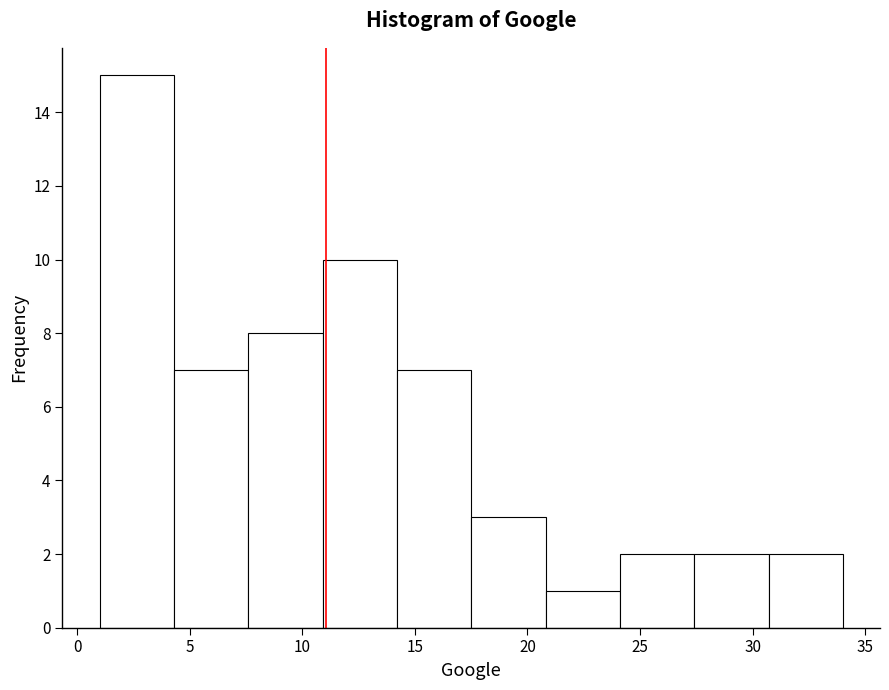

Reading left to right, list every bar in this chart as the range it spans on the x-axis followed by its height. Neither the bar edges nor the heights are printed on the chart, so give them approximately, as read against the axes.

1.0 to 4.3: 15
4.3 to 7.6: 7
7.6 to 10.9: 8
10.9 to 14.2: 10
14.2 to 17.5: 7
17.5 to 20.8: 3
20.8 to 24.1: 1
24.1 to 27.4: 2
27.4 to 30.7: 2
30.7 to 34.0: 2